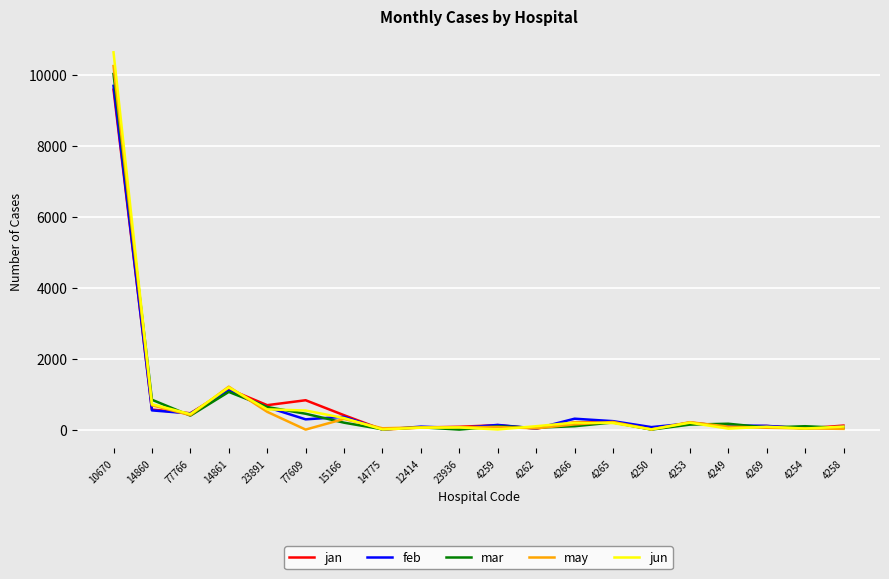

The jun series shows 538 at 77609. True or false?

True